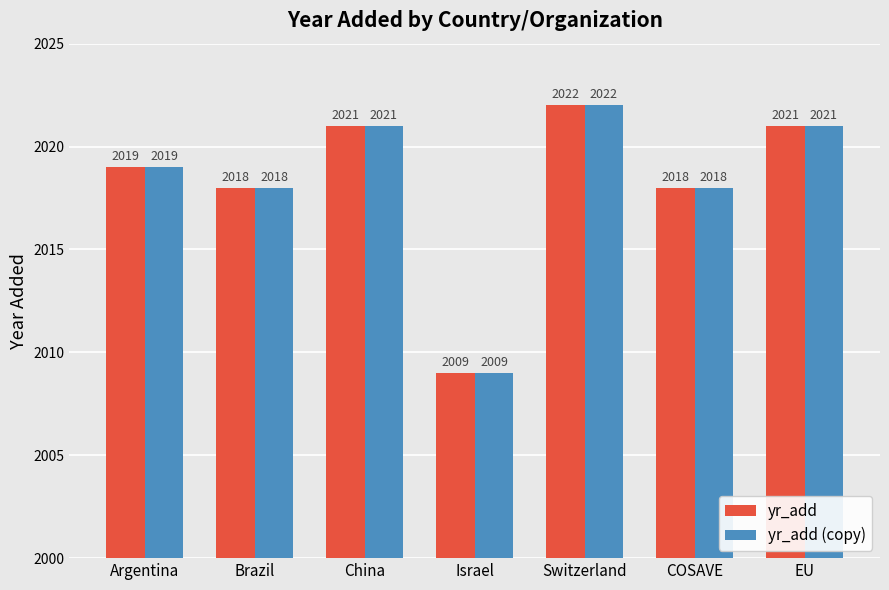

At how many categories does at least one series exceed 2020?

3